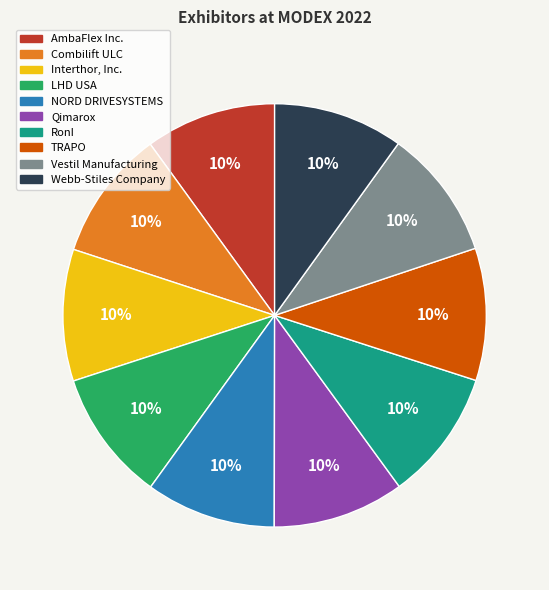

True or false: Webb-Stiles Company accounts for 10% of the total.

True